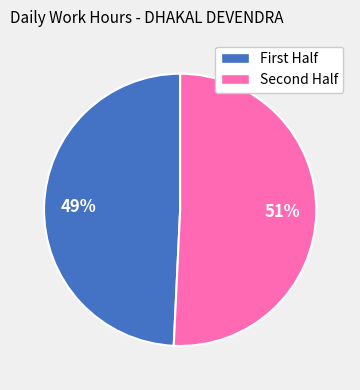

Is there any slice that represents more than half of the pie?

Yes